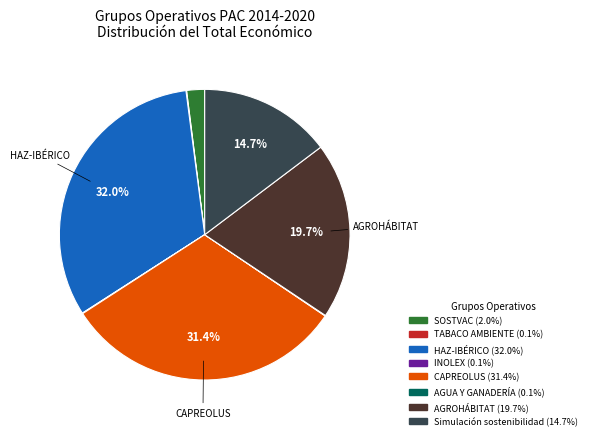

Approximately how many times larger is the value at AGROHÁBITAT compared to HAZ-IBÉRICO?

0.6